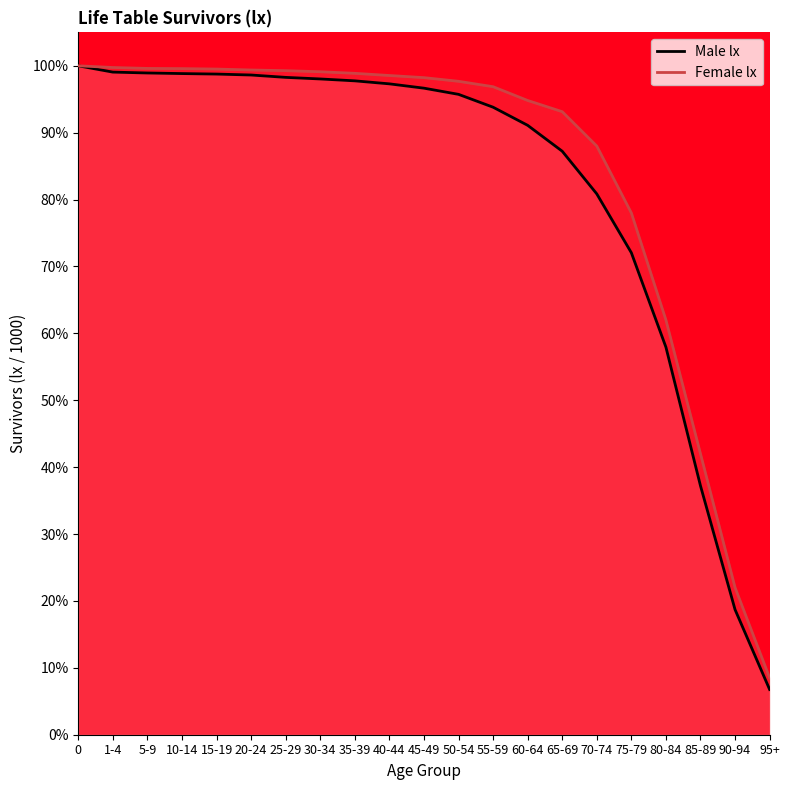

Between 50-54 and 75-79, which is larger?

50-54